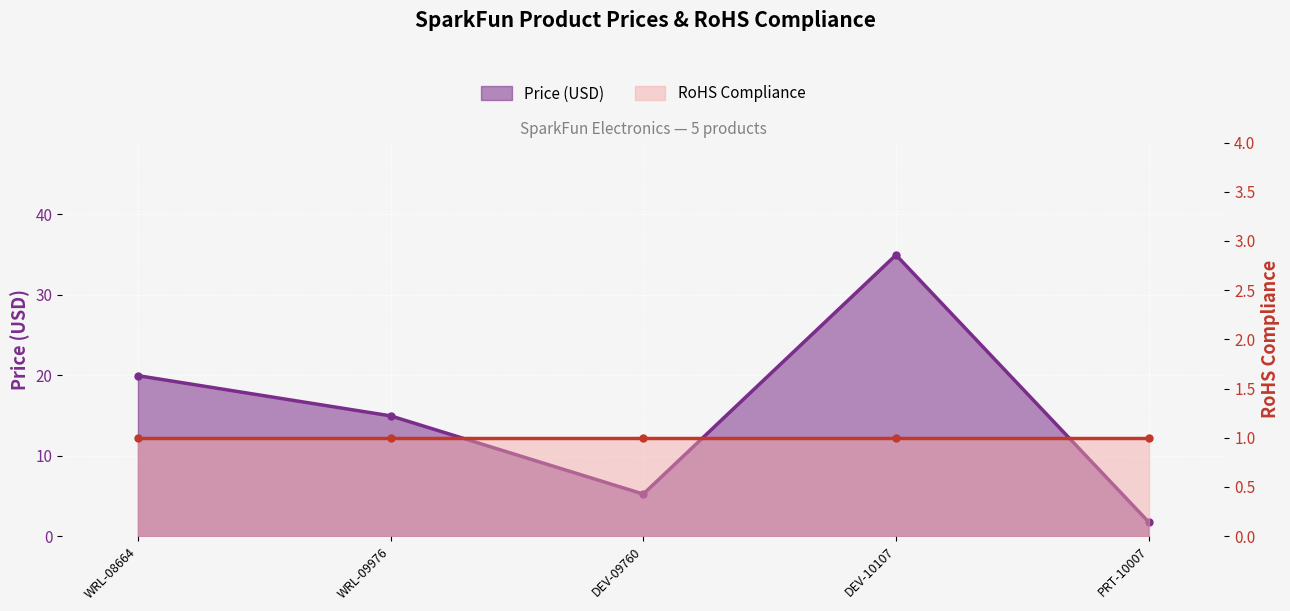

Reading right to left, extract all data points from this chart.

PRT-10007=1.8	DEV-10107=35.0	DEV-09760=5.2	WRL-09976=14.9	WRL-08664=19.9